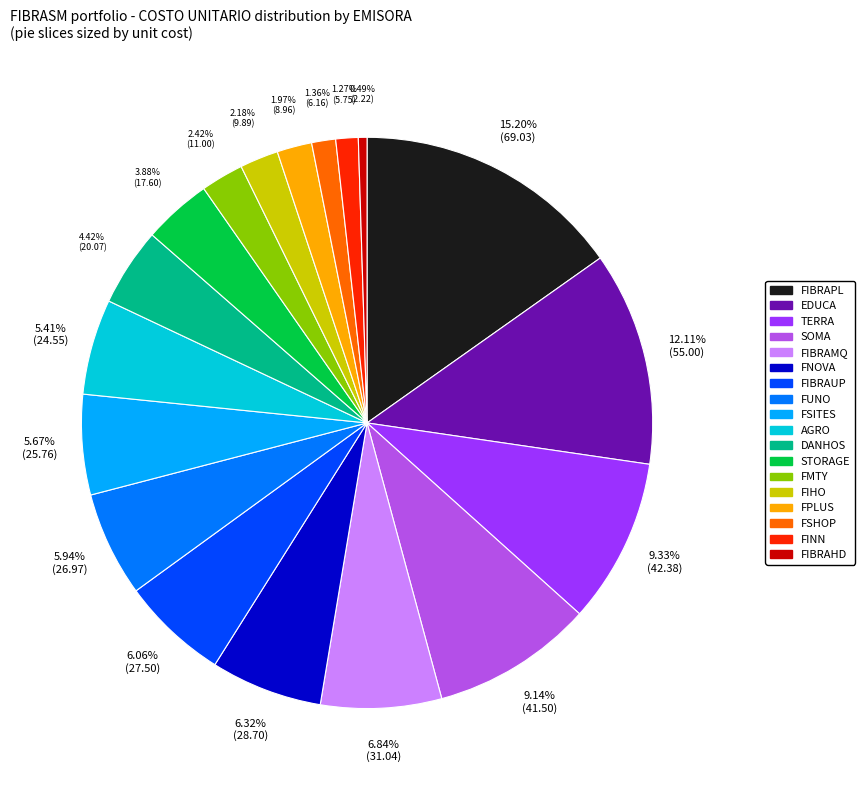

Is there a majority slice in this chart?

No